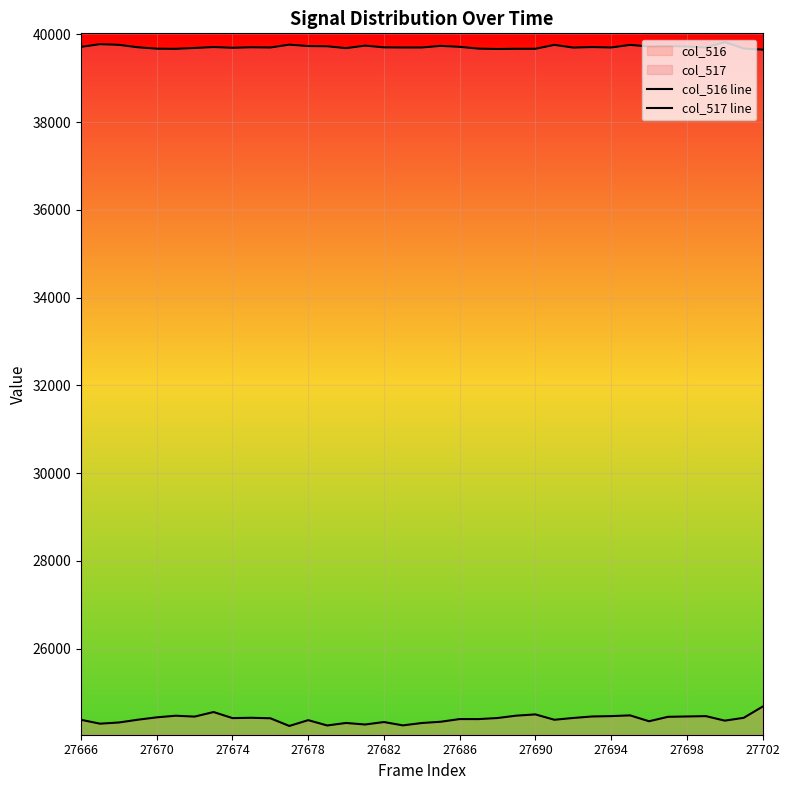

What is the value of the col_516 line point at the 18th from the left?

24250